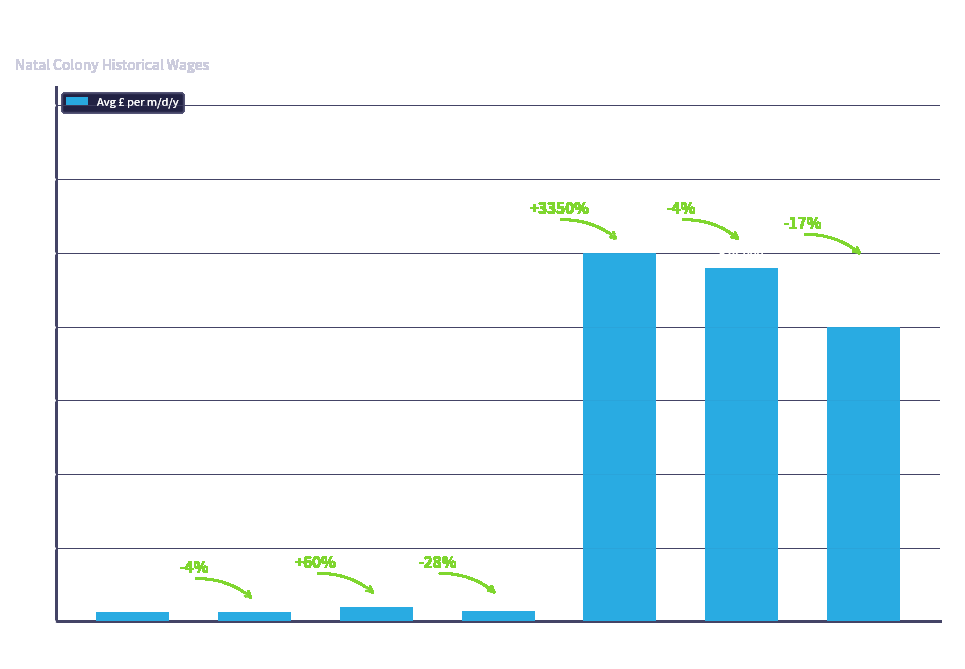

What position from the right is Domestic
(1852)?

3